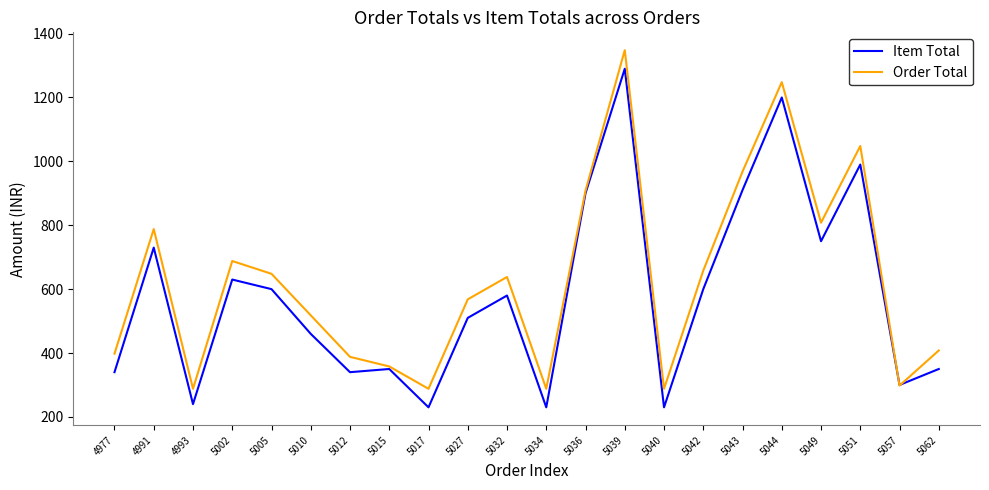

The Item Total series shows 368 at 5034. True or false?

False